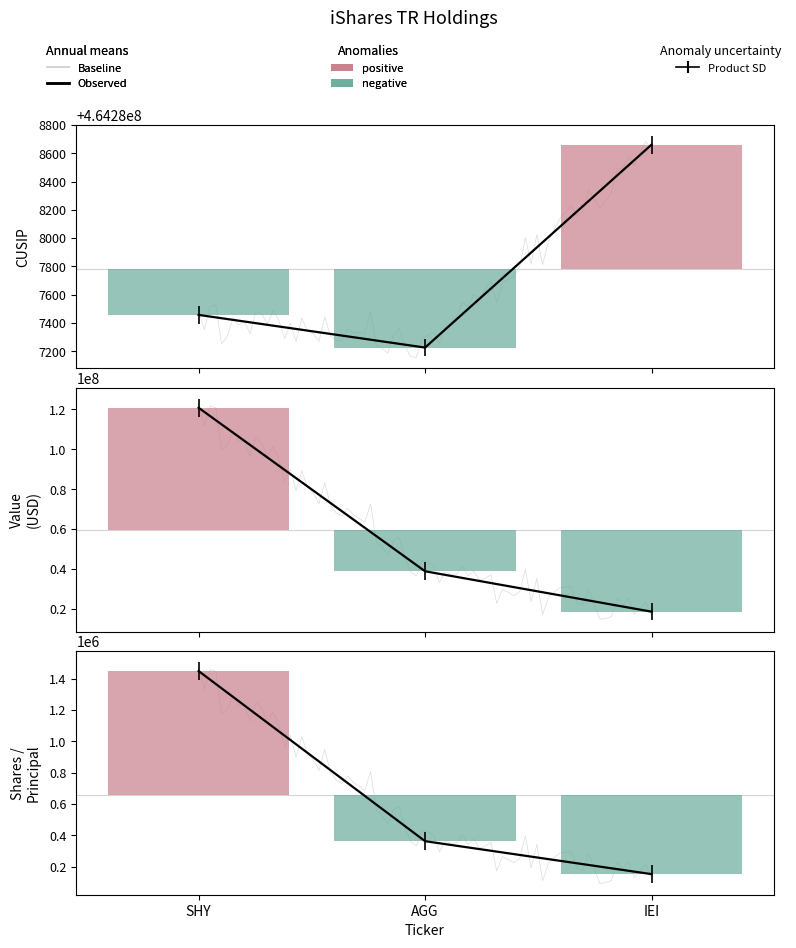

Reading left to right, transcribe all the data shown in this chart.

CUSIP: 464287457	464287226	464288661
Value: 120781000	38929000	18710000
Shares or principal amount: 1449080	363487	153297